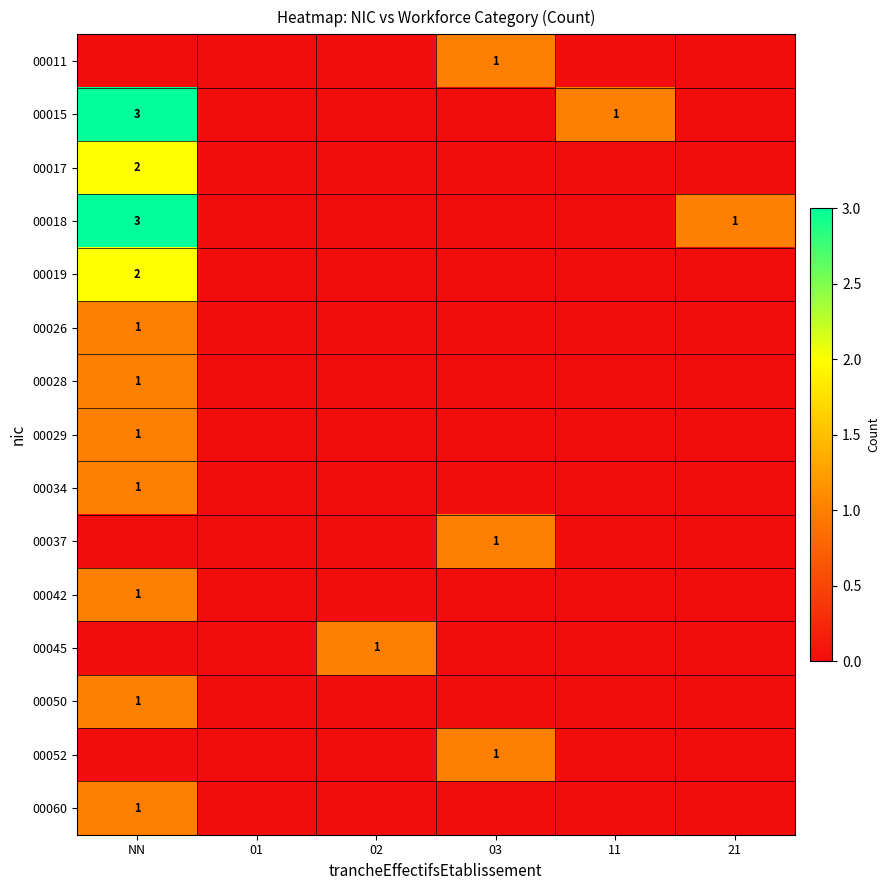

True or false: 00037 has a value of 1 at 03.

True